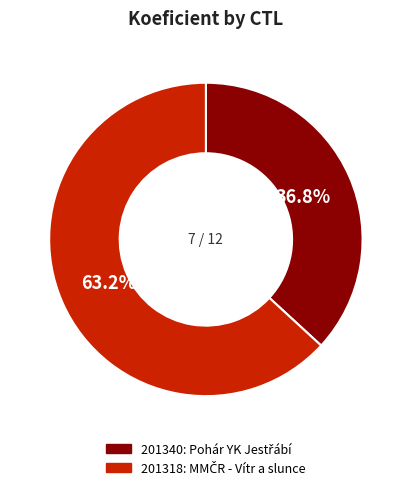

Combined, what portion of the pie is 201318 and 201340?

100.0%